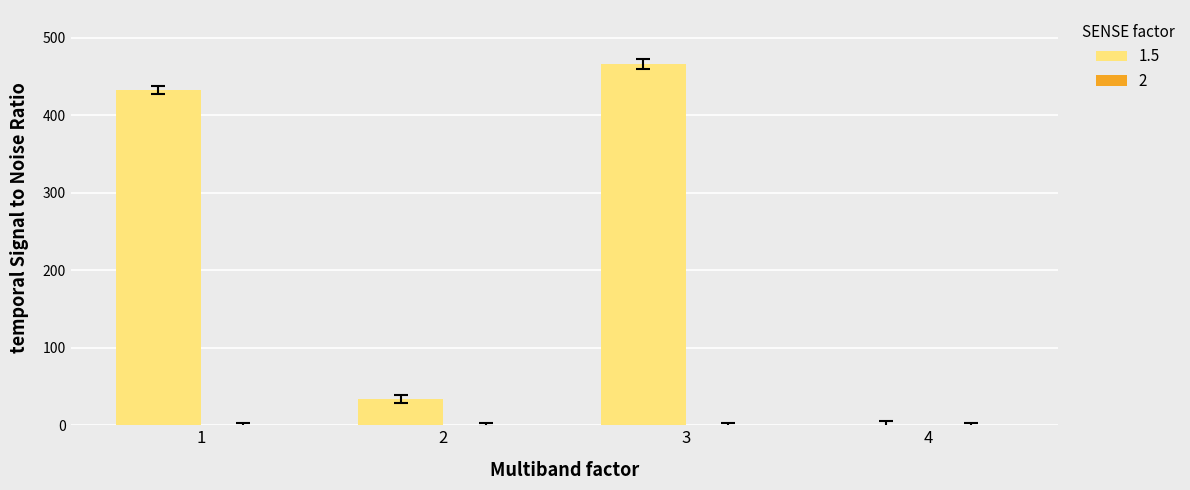

True or false: the data shows 148.3 at 4.

False